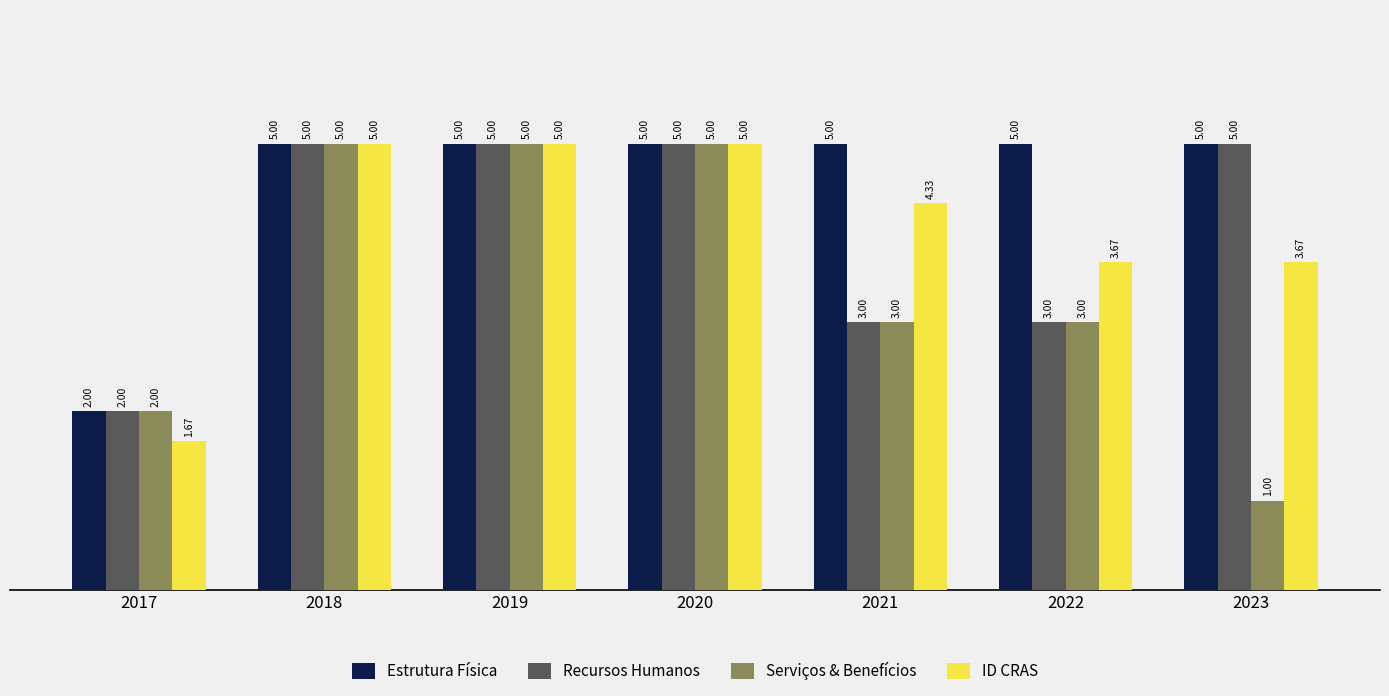

Which series has the widest spread of values?

Serviços & Benefícios